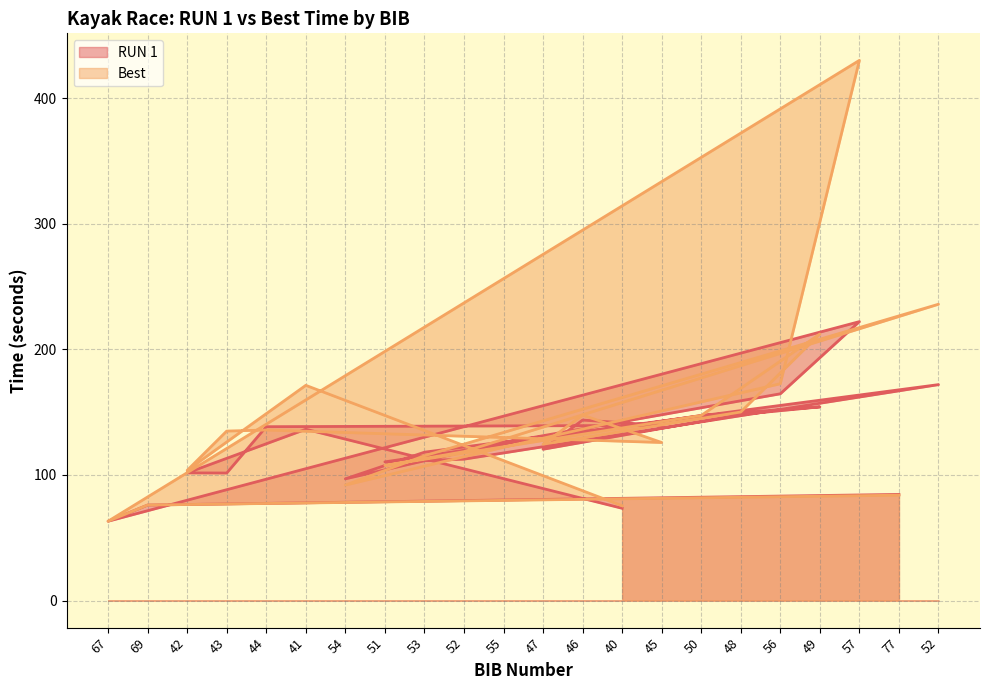

Which series has the largest range (max minus min)?

Best